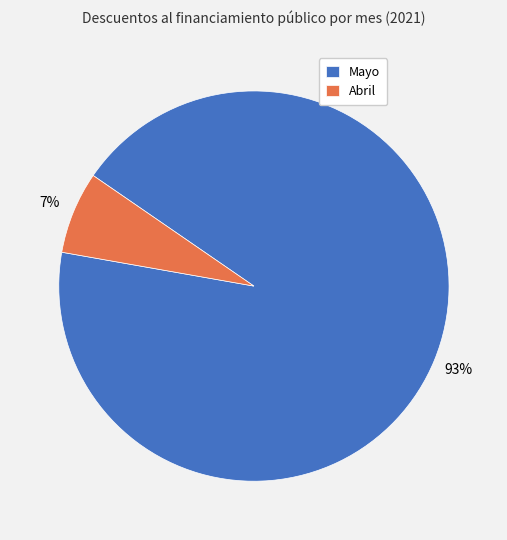

Count the number of slices in the pie.

2